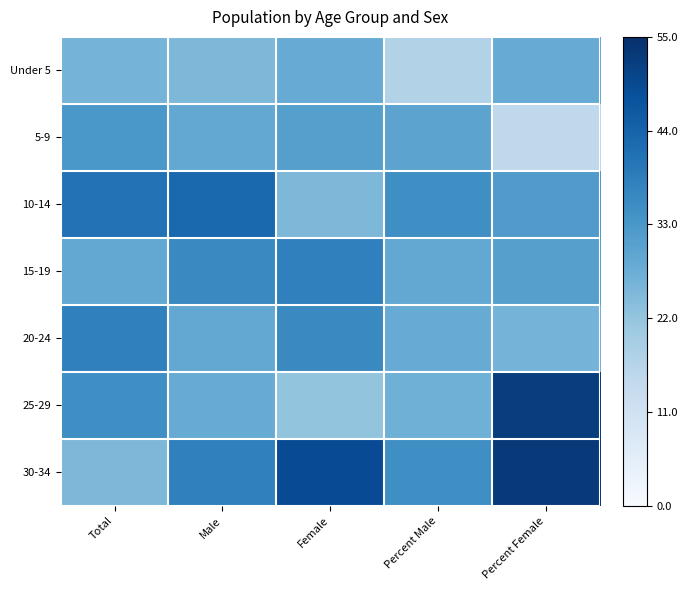

Reading left to right, extract all data points from this chart.

Under 5: Total=26	Male=25	Female=28	Percent Male=17	Percent Female=28
5-9: Total=33	Male=29	Female=31	Percent Male=30	Percent Female=15
10-14: Total=41	Male=43	Female=25	Percent Male=35	Percent Female=32
15-19: Total=29	Male=36	Female=38	Percent Male=29	Percent Female=31
20-24: Total=38	Male=29	Female=36	Percent Male=28	Percent Female=26
25-29: Total=35	Male=28	Female=22	Percent Male=27	Percent Female=52
30-34: Total=25	Male=38	Female=49	Percent Male=35	Percent Female=53